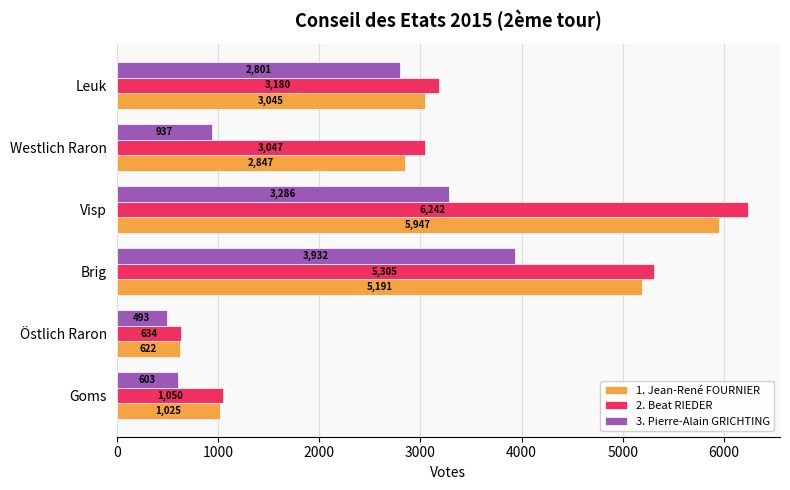

What is the total value across all series at Goms?

2678